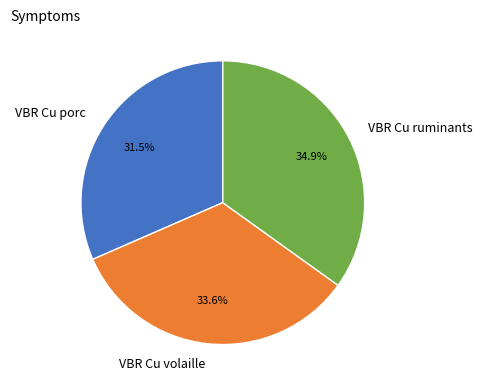

What is the smallest slice in the pie chart?

VBR Cu porc